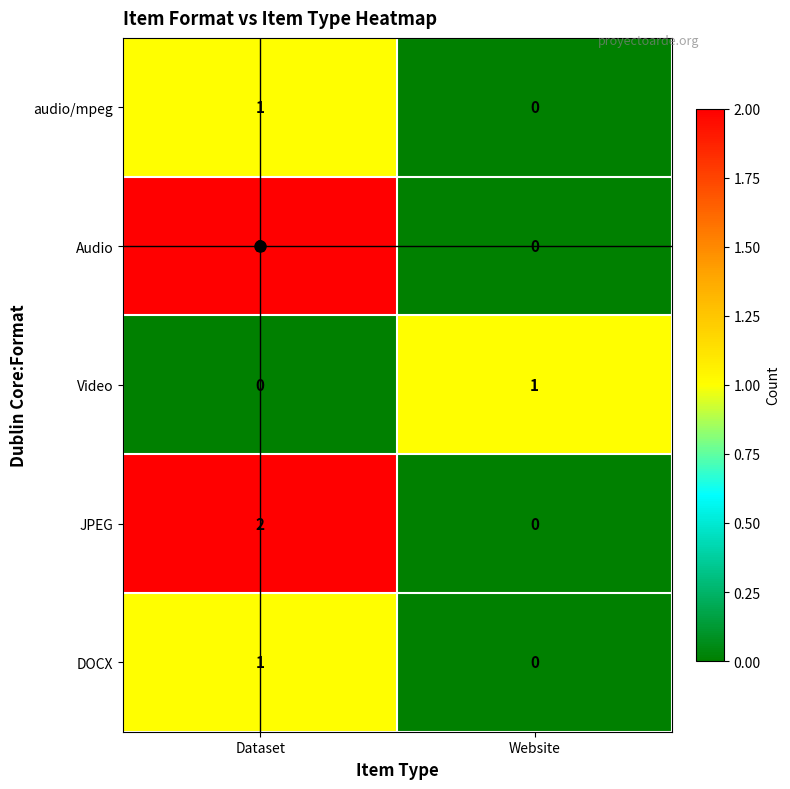

The DOCX series shows 1 at Dataset. True or false?

True